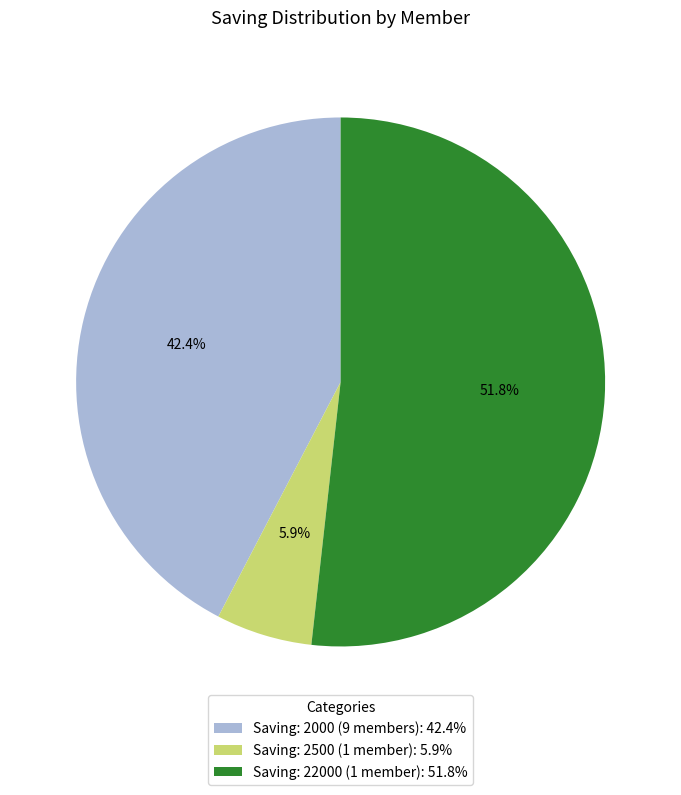

How much of the chart is everything except Saving: 2000 (9 members): 42.4%?

57.6%